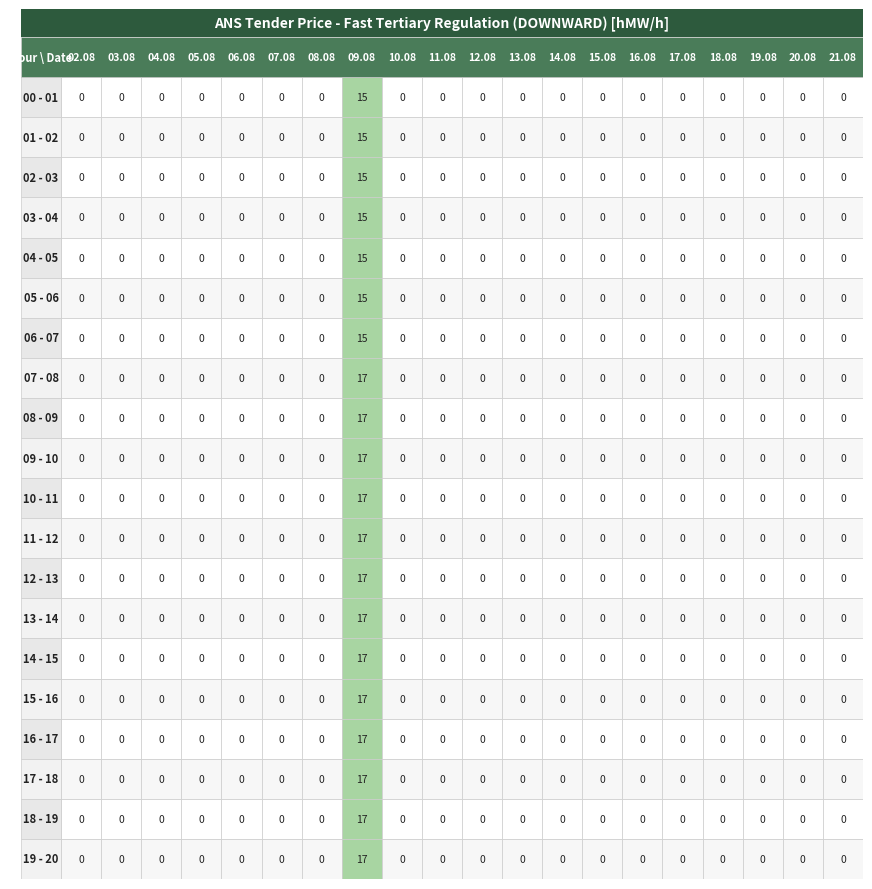

What is the maximum value for 09 - 10?

17